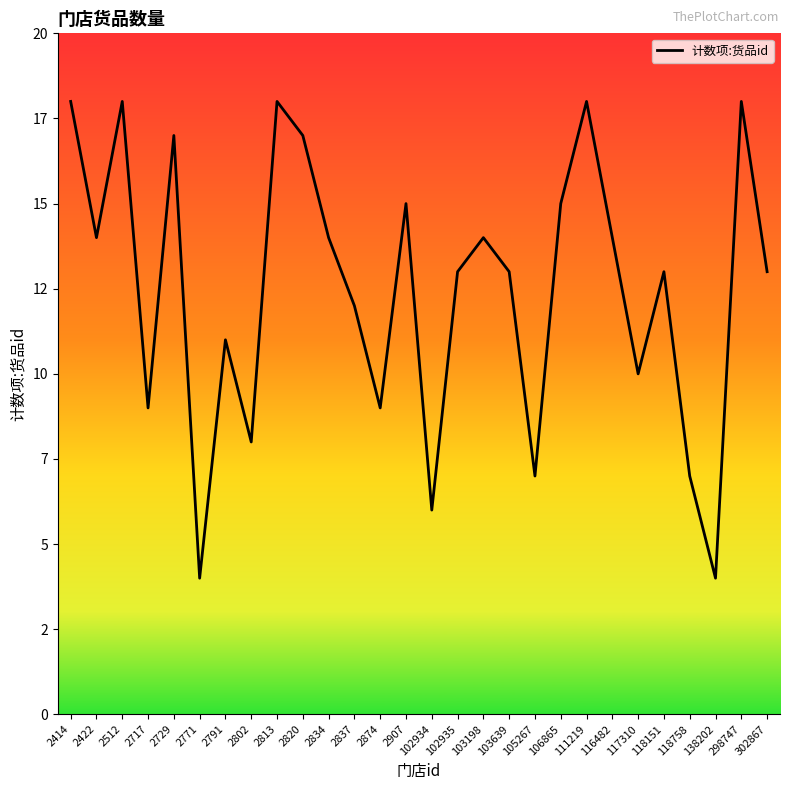

Reading left to right, list all the values displayed in this chart.

2414=18	2422=14	2512=18	2717=9	2729=17	2771=4	2791=11	2802=8	2813=18	2820=17	2834=14	2837=12	2874=9	2907=15	102934=6	102935=13	103198=14	103639=13	105267=7	106865=15	111219=18	116482=14	117310=10	118151=13	118758=7	138202=4	298747=18	302867=13